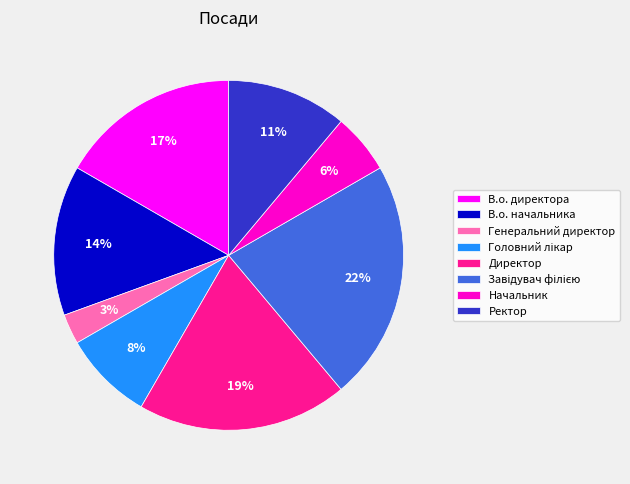

How many segments does this pie chart have?

8